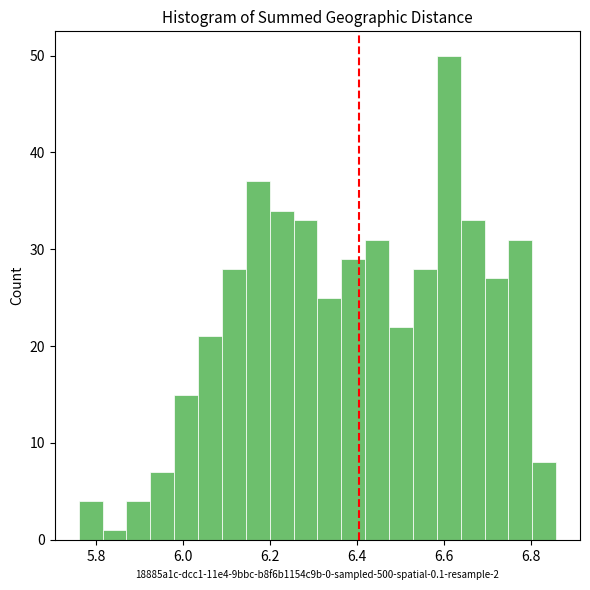

Read against the x-axis, roughly where is the centre of the tallest bar?

6.60